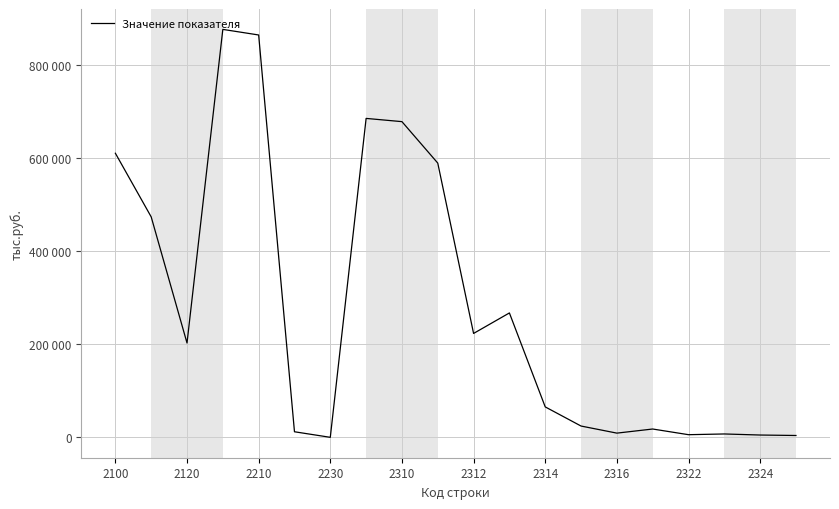

Does the chart display data point markers on the line(s)?

No